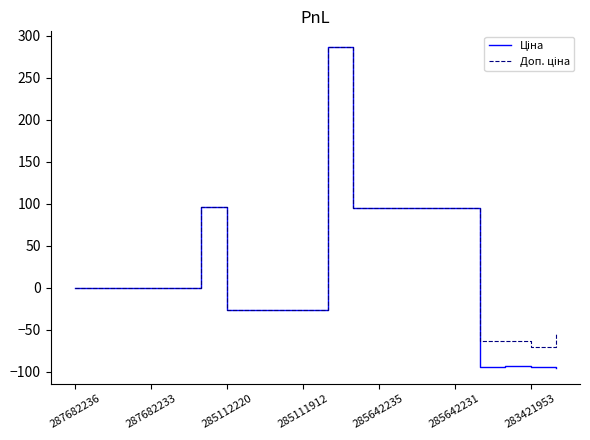

Reading left to right, what are all the values shown in this chart?

Ціна: 0.0	0.0	0.0	0.0	0.0	96.7	-26.0	-26.0	-26.0	-26.0	286.4	95.0	95.0	95.0	95.0	95.0	-94.0	-93.8	-95.0	-95.3
Доп. ціна: 0.0	0.0	0.0	0.0	0.0	96.7	-26.0	-26.0	-26.0	-26.0	286.4	95.0	95.0	95.0	95.0	95.0	-63.9	-62.9	-70.2	-53.4